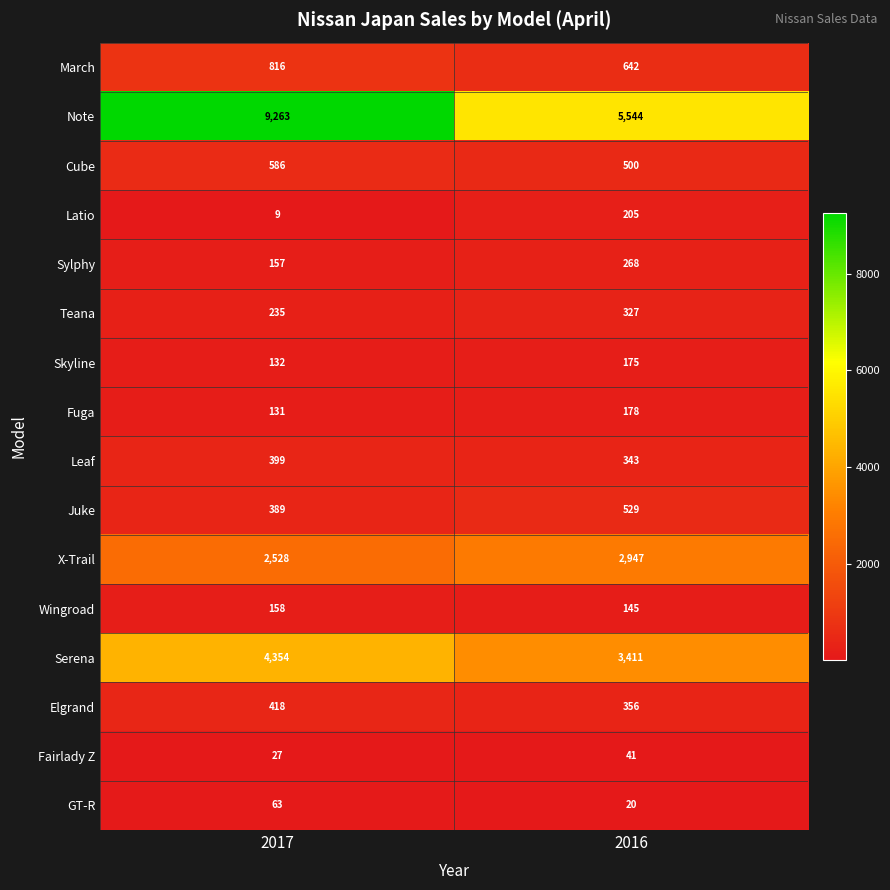

At how many categories does at least one series exceed 1359?

2